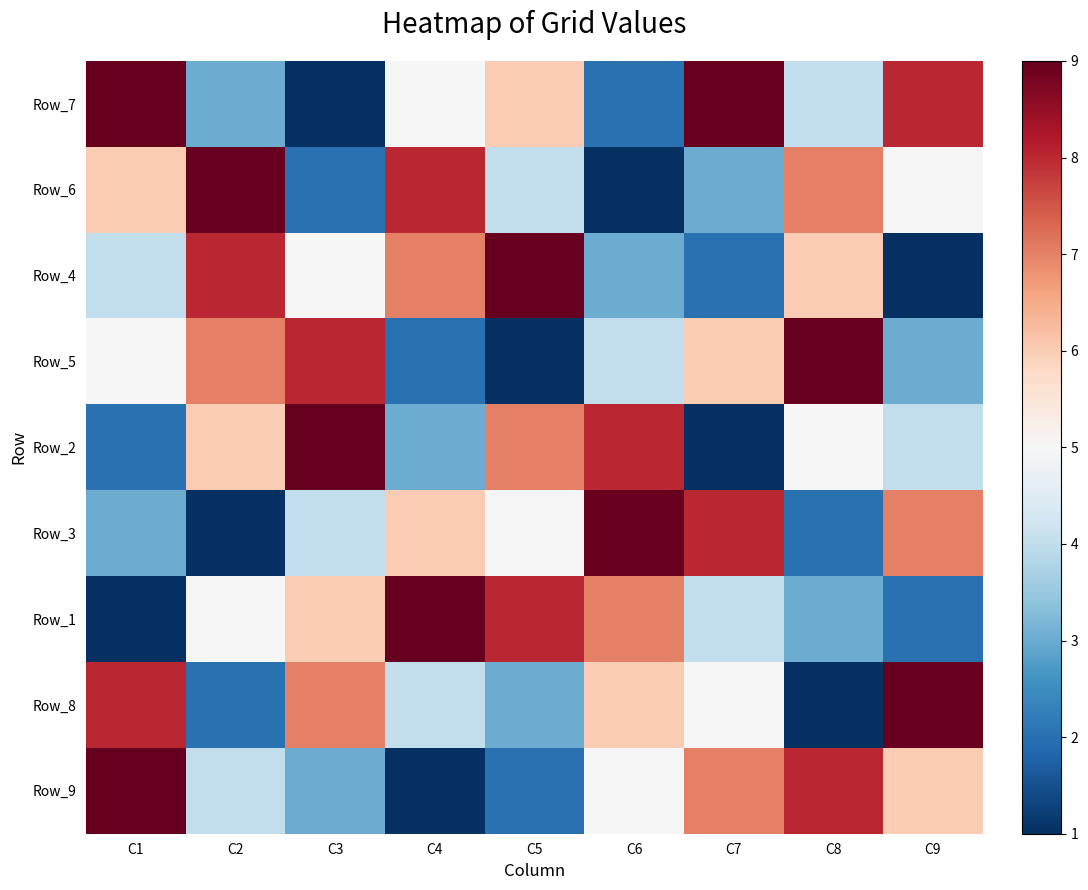

Reading right to left, extract all data points from this chart.

Row_7: C9=8	C8=4	C7=9	C6=2	C5=6	C4=5	C3=1	C2=3	C1=9
Row_6: C9=5	C8=7	C7=3	C6=1	C5=4	C4=8	C3=2	C2=9	C1=6
Row_4: C9=1	C8=6	C7=2	C6=3	C5=9	C4=7	C3=5	C2=8	C1=4
Row_5: C9=3	C8=9	C7=6	C6=4	C5=1	C4=2	C3=8	C2=7	C1=5
Row_2: C9=4	C8=5	C7=1	C6=8	C5=7	C4=3	C3=9	C2=6	C1=2
Row_3: C9=7	C8=2	C7=8	C6=9	C5=5	C4=6	C3=4	C2=1	C1=3
Row_1: C9=2	C8=3	C7=4	C6=7	C5=8	C4=9	C3=6	C2=5	C1=1
Row_8: C9=9	C8=1	C7=5	C6=6	C5=3	C4=4	C3=7	C2=2	C1=8
Row_9: C9=6	C8=8	C7=7	C6=5	C5=2	C4=1	C3=3	C2=4	C1=9